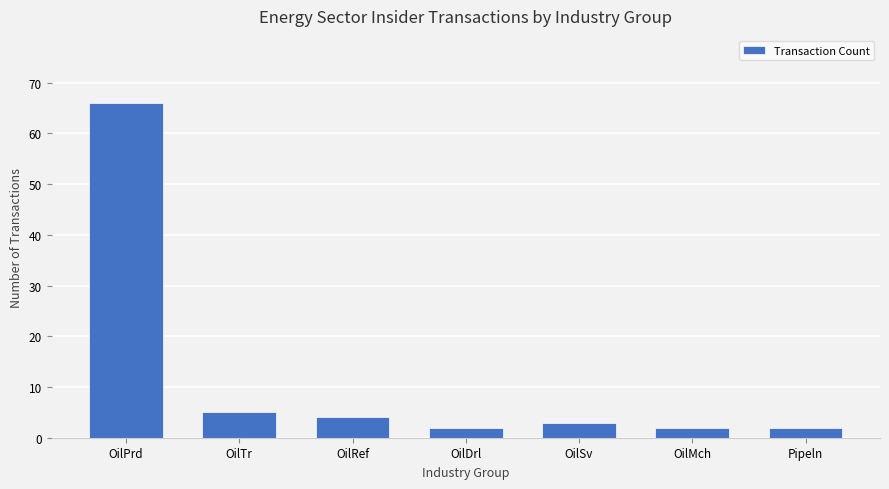

Between Pipeln and OilRef, which is larger?

OilRef